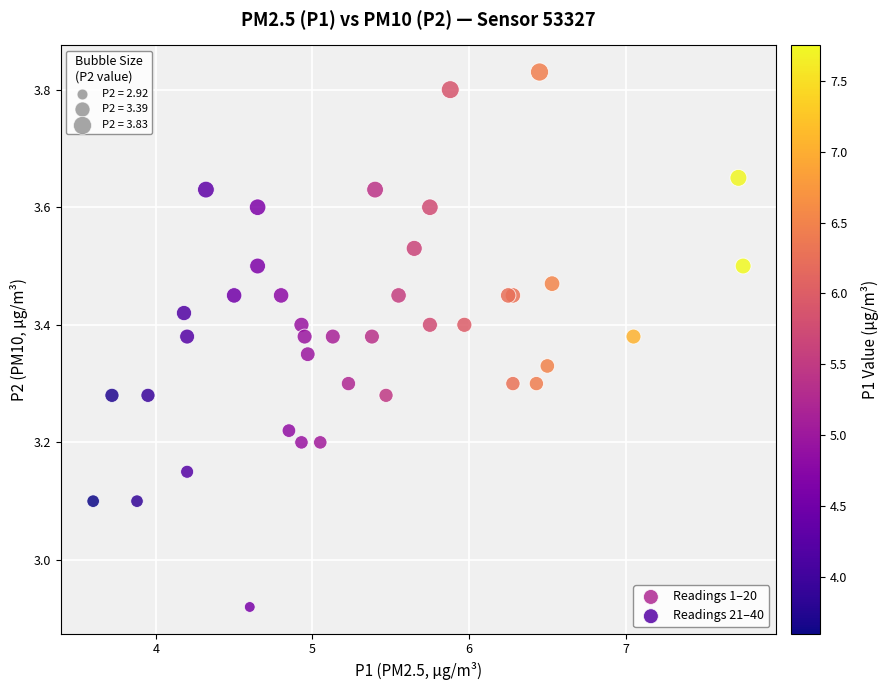

What are all the series names shown in the legend?

Readings 1–20, Readings 21–40